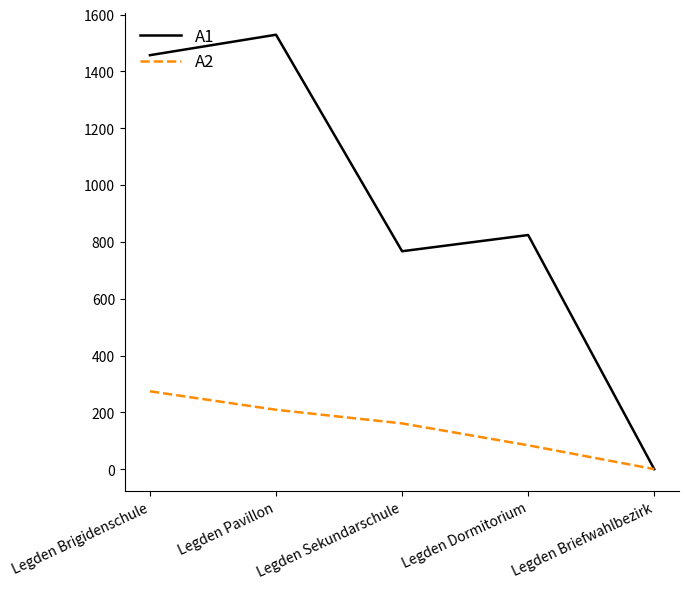

How many interior local valleys does the A1 series have?

1